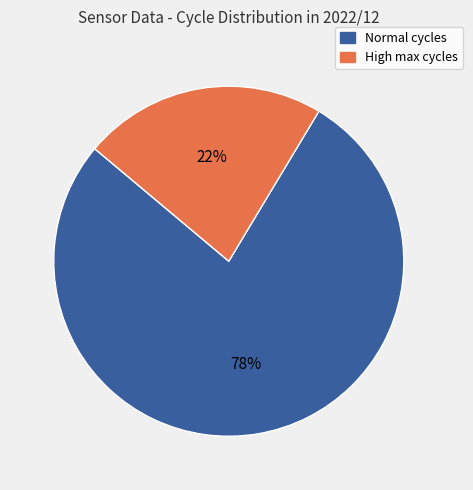

Is there a majority slice in this chart?

Yes